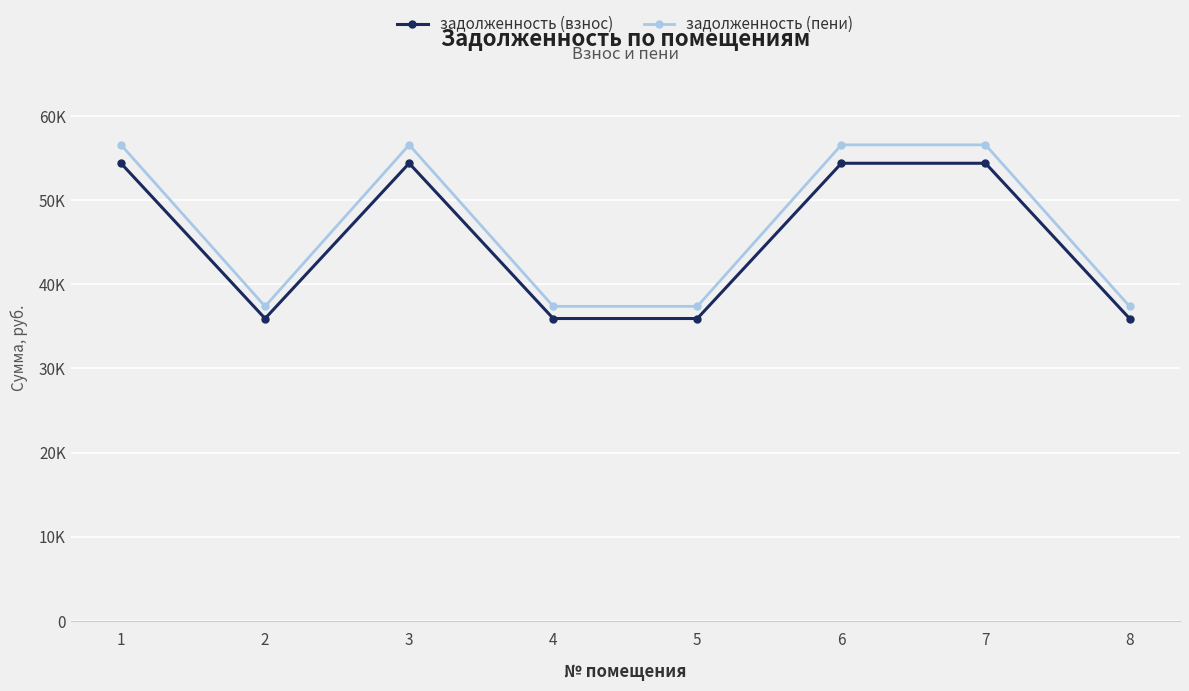

Between 6 and 4, which is larger?

6